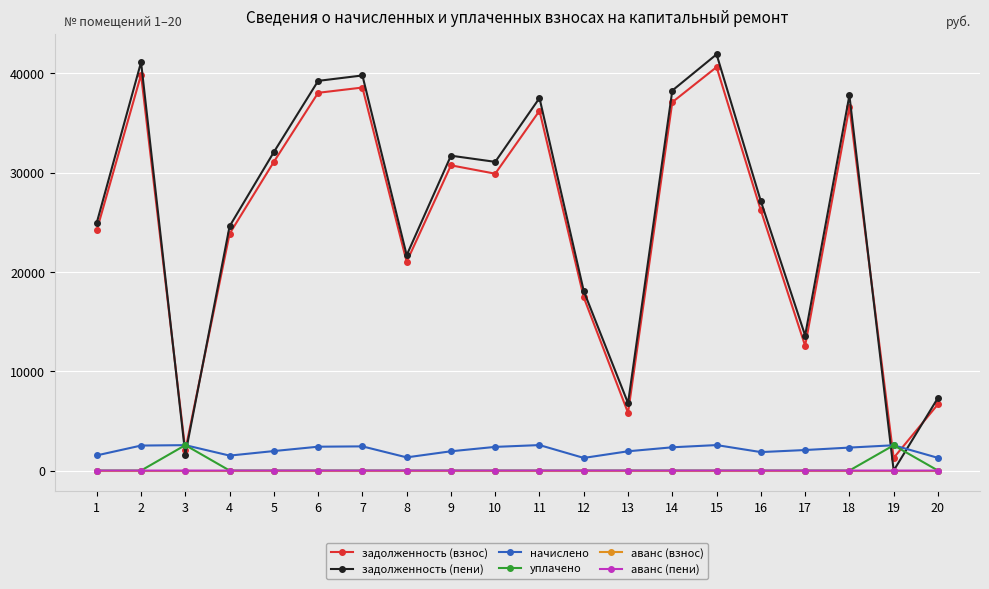

Which series has the largest total across all categories?

задолженность (пени)